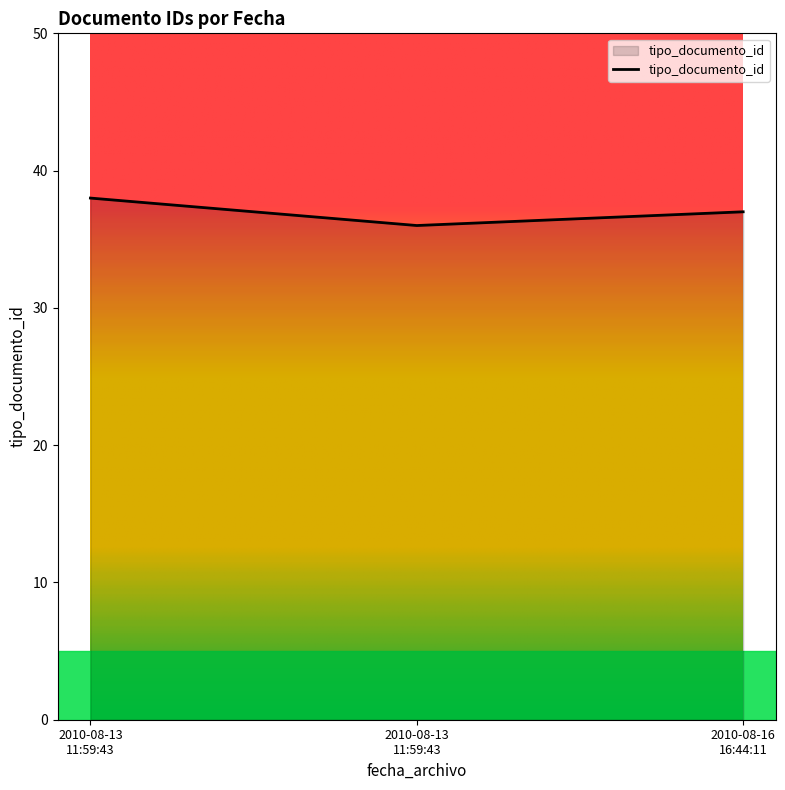

Count the number of data series in this chart.

1